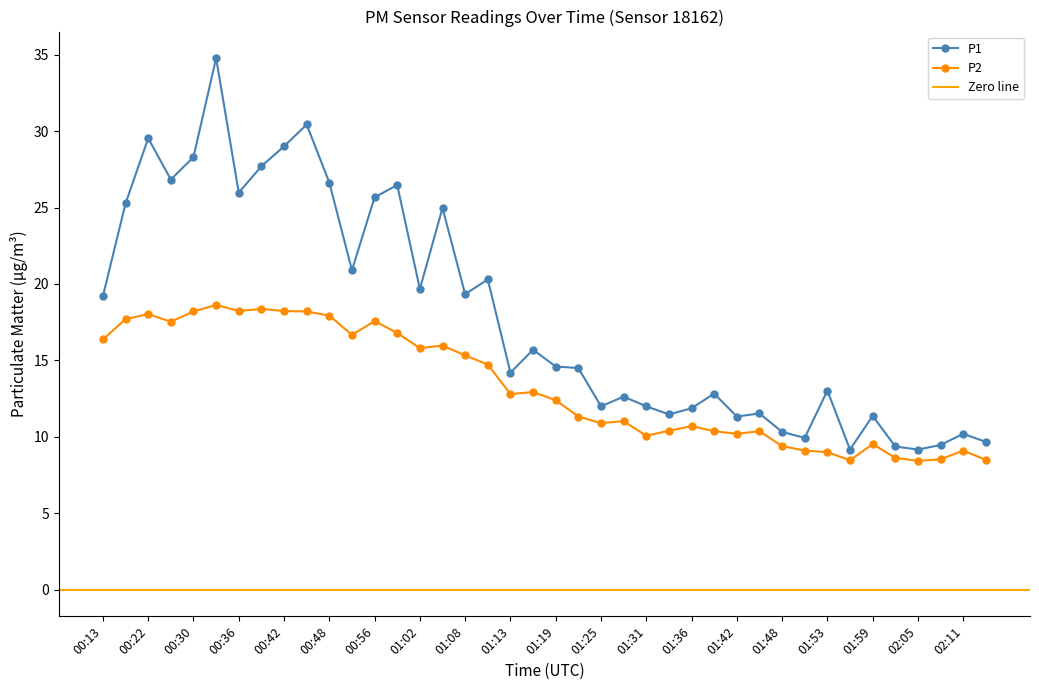

True or false: P1 and P2 intersect in this chart.

False